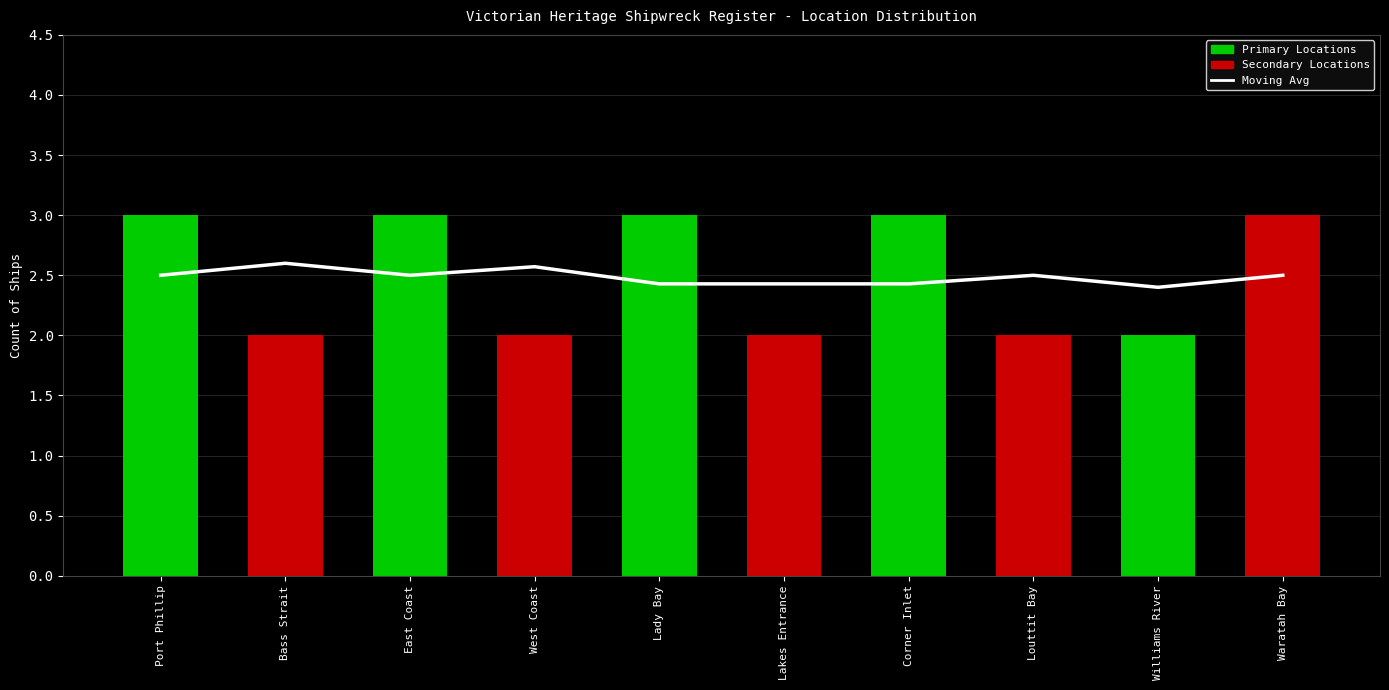

True or false: Moving Avg has a value of 2.4 at Lady Bay.

True